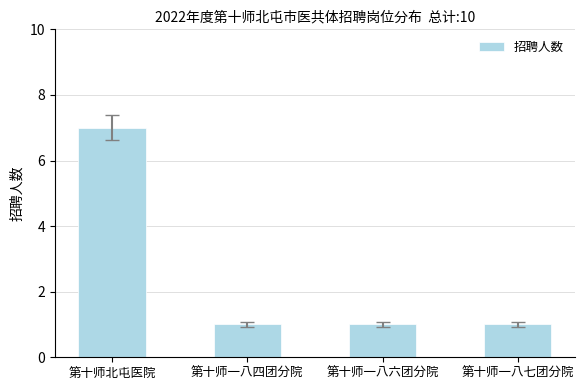

How many bars are there in total?

4